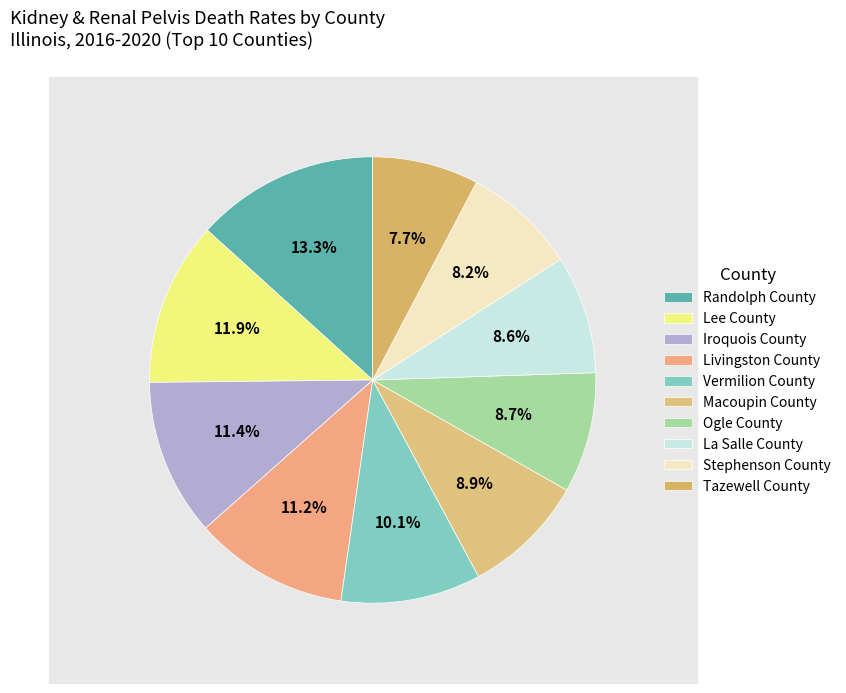

What is the largest slice in the pie chart?

Randolph County